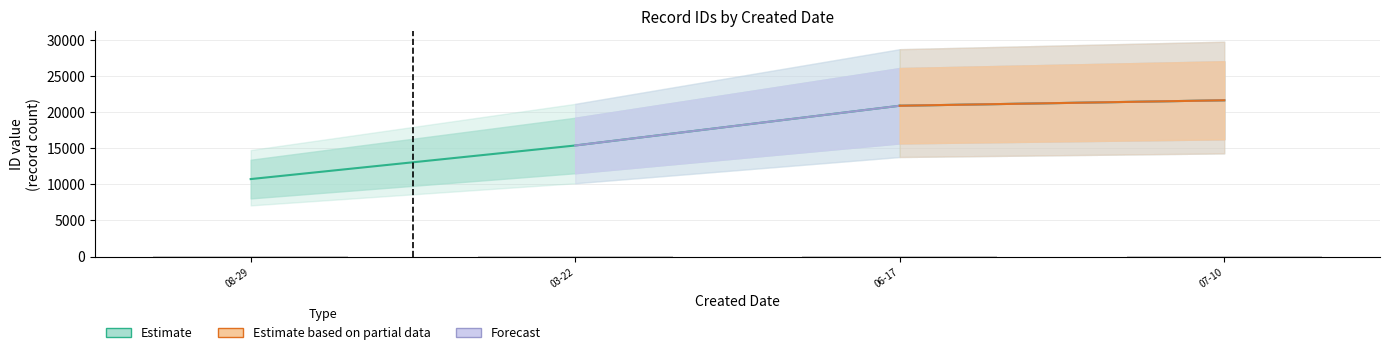

The Estimate_upper series shows 32373 at 2013-07-10. True or false?

False